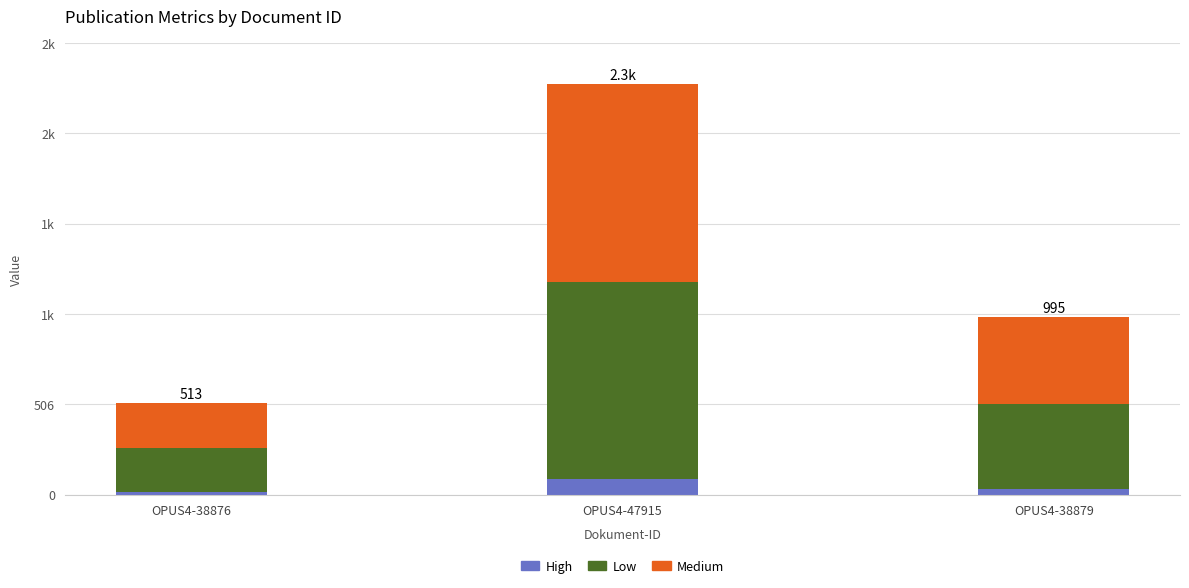

Where is High nearest to the value 52?

OPUS4-38879